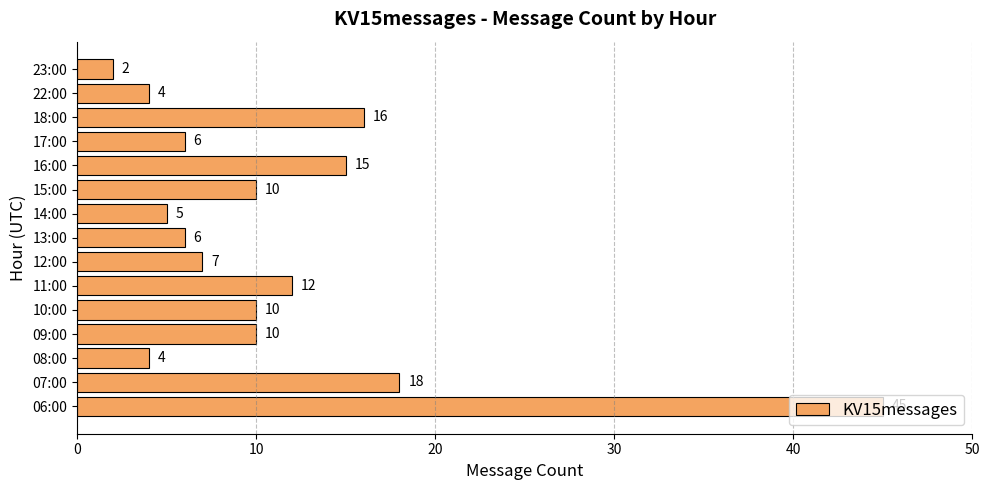

Read the value at 09:00.

10